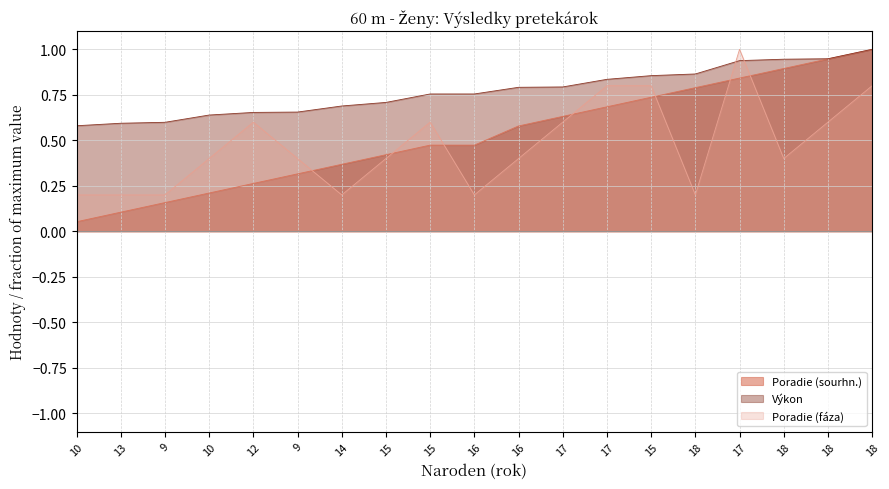

Which has a higher value, 17 or 16?

17